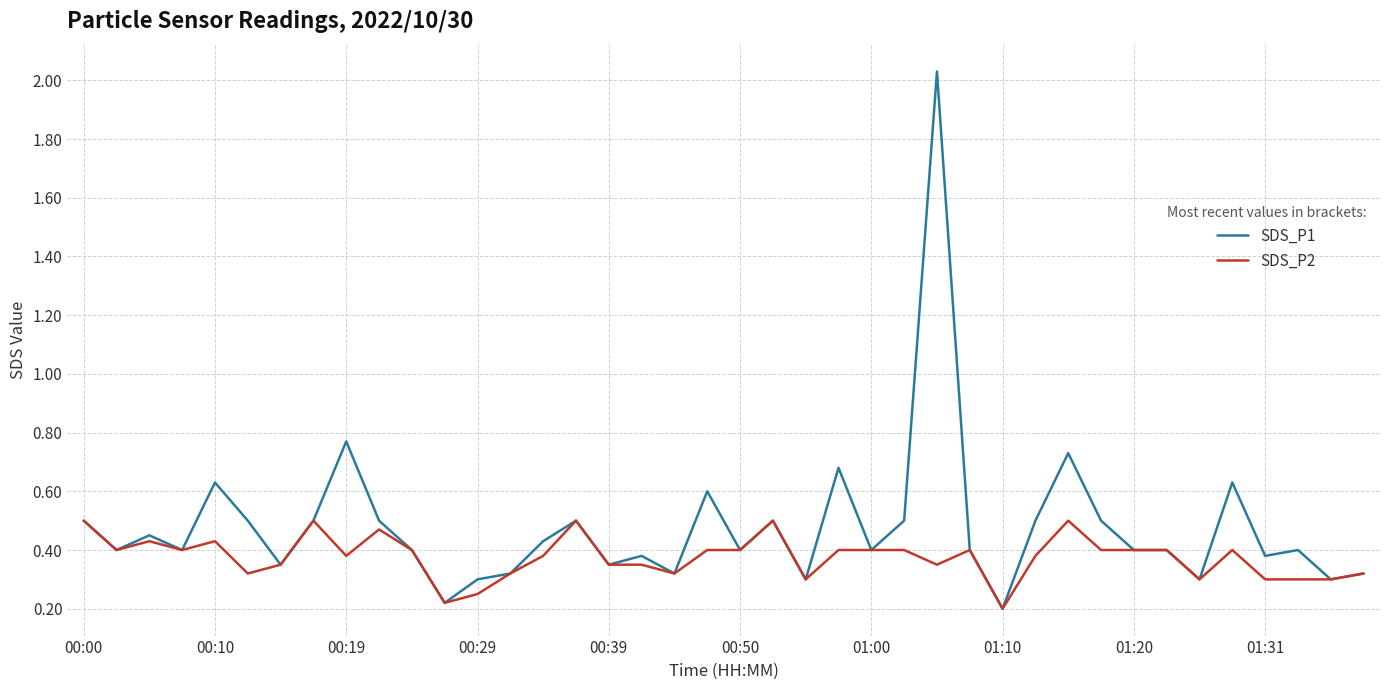

List the series in order of their overall mean, highest first.

SDS_P1, SDS_P2